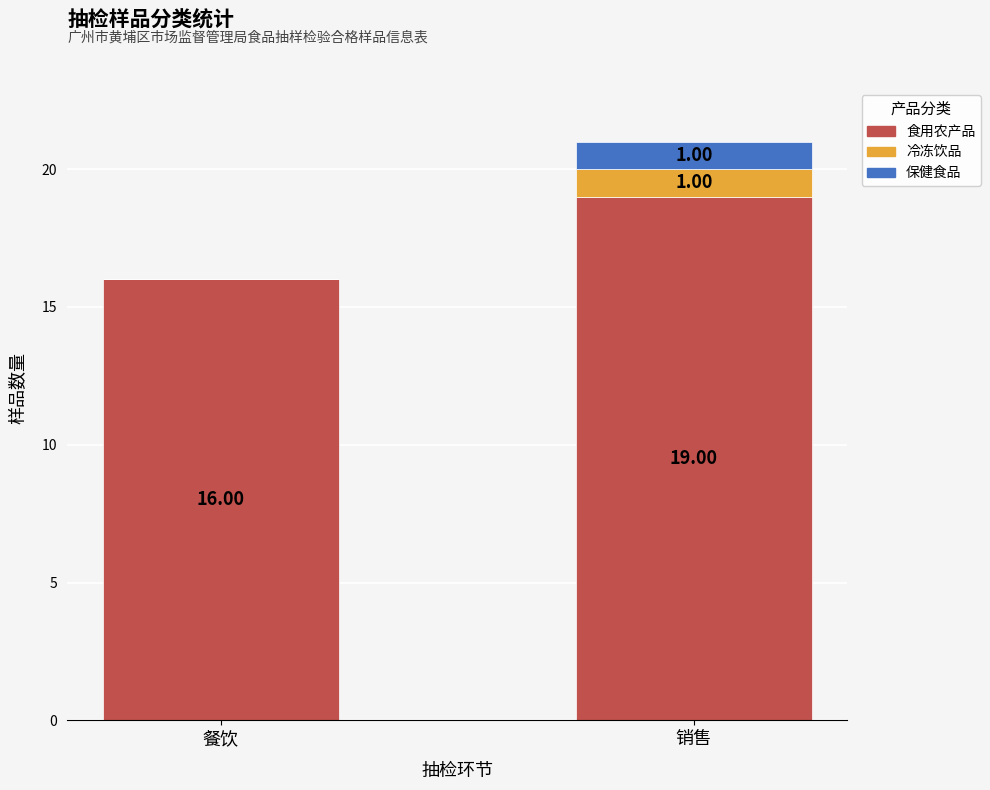

What is the sum of all 食用农产品 values?

35